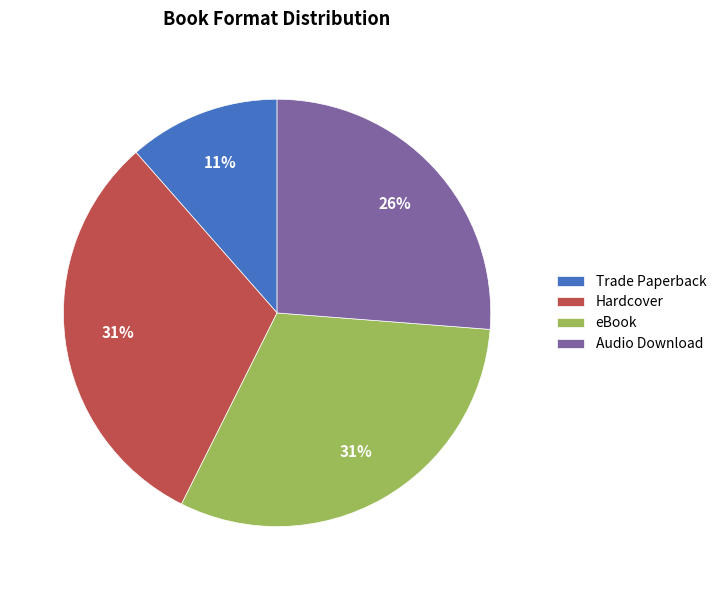

Which category has the smallest portion of the pie?

Trade Paperback